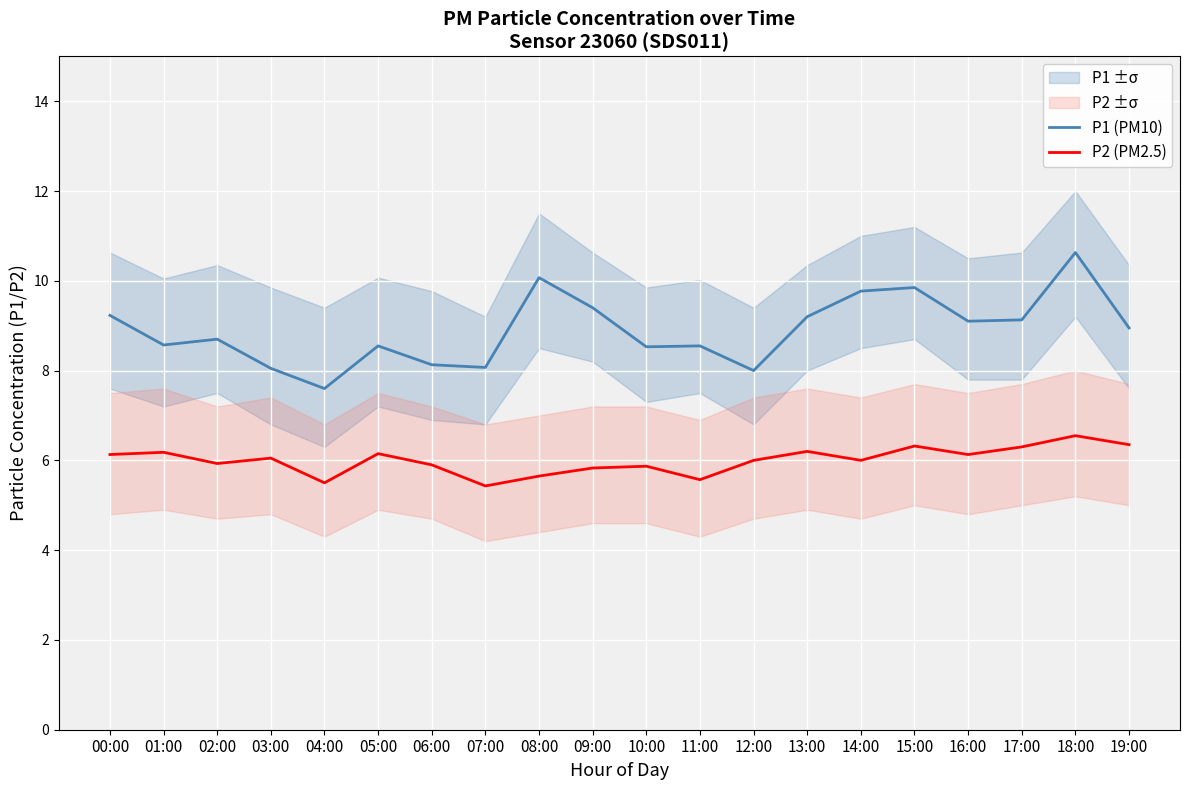

Reading left to right, transcribe all the data shown in this chart.

P1 (PM10): 00:00=9.2	01:00=8.6	02:00=8.7	03:00=8.1	04:00=7.6	05:00=8.6	06:00=8.1	07:00=8.1	08:00=10.1	09:00=9.4	10:00=8.5	11:00=8.6	12:00=8.0	13:00=9.2	14:00=9.8	15:00=9.8	16:00=9.1	17:00=9.1	18:00=10.6	19:00=8.9
P2 (PM2.5): 00:00=6.1	01:00=6.2	02:00=5.9	03:00=6.0	04:00=5.5	05:00=6.2	06:00=5.9	07:00=5.4	08:00=5.7	09:00=5.8	10:00=5.9	11:00=5.6	12:00=6.0	13:00=6.2	14:00=6.0	15:00=6.3	16:00=6.1	17:00=6.3	18:00=6.5	19:00=6.3